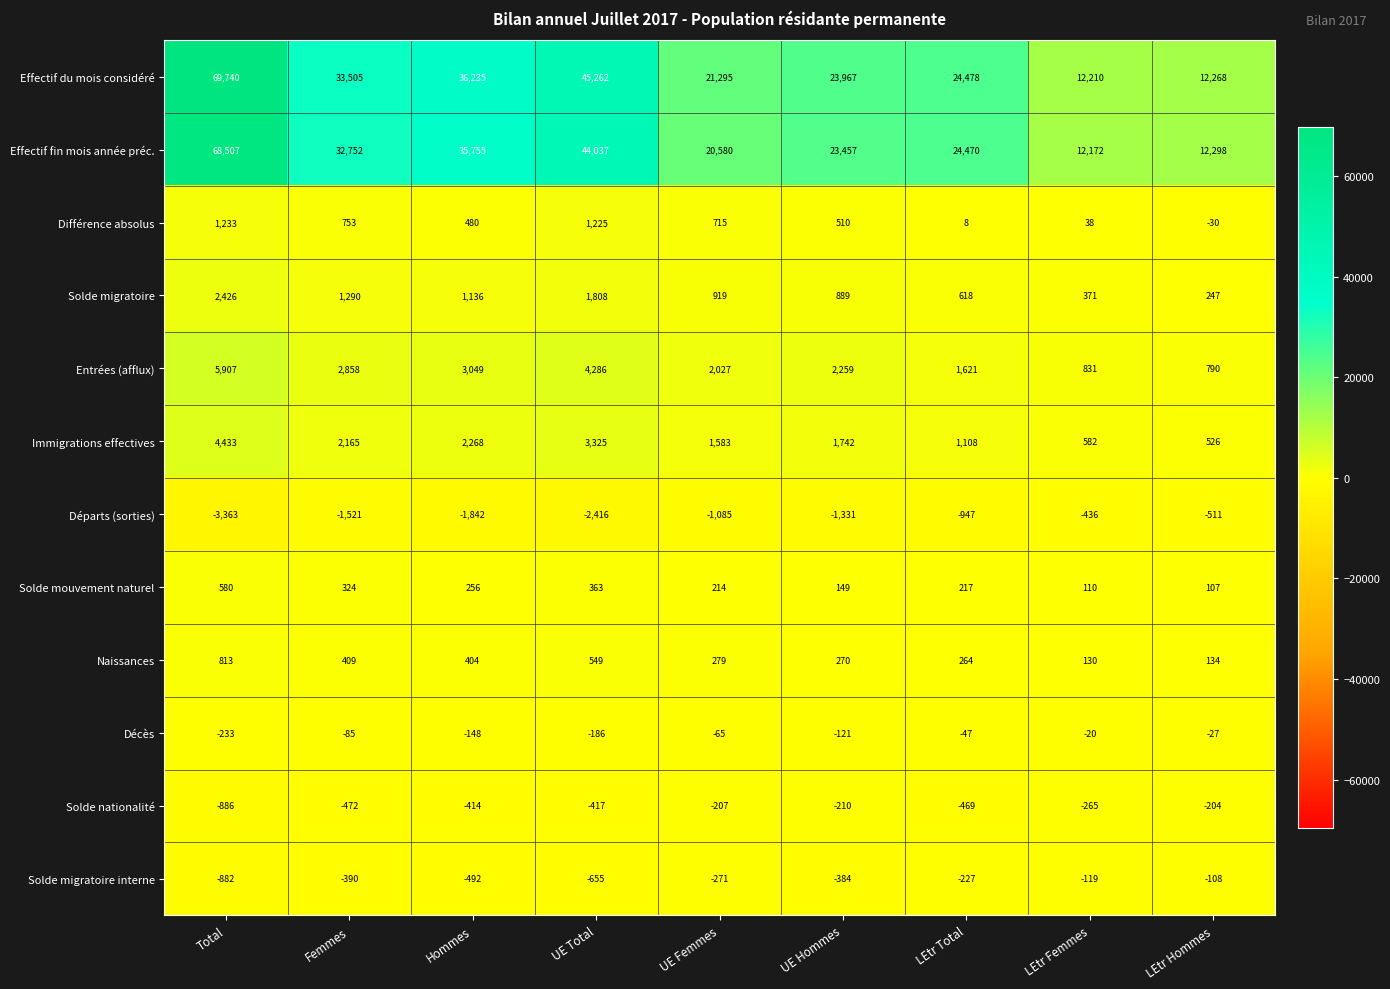

Rank the series by their maximum value, from highest to lowest.

Effectif du mois considéré, Effectif fin mois année préc., Entrées (afflux), Immigrations effectives, Solde migratoire, Différence absolus, Naissances, Solde mouvement naturel, Décès, Solde migratoire interne, Solde nationalité, Départs (sorties)